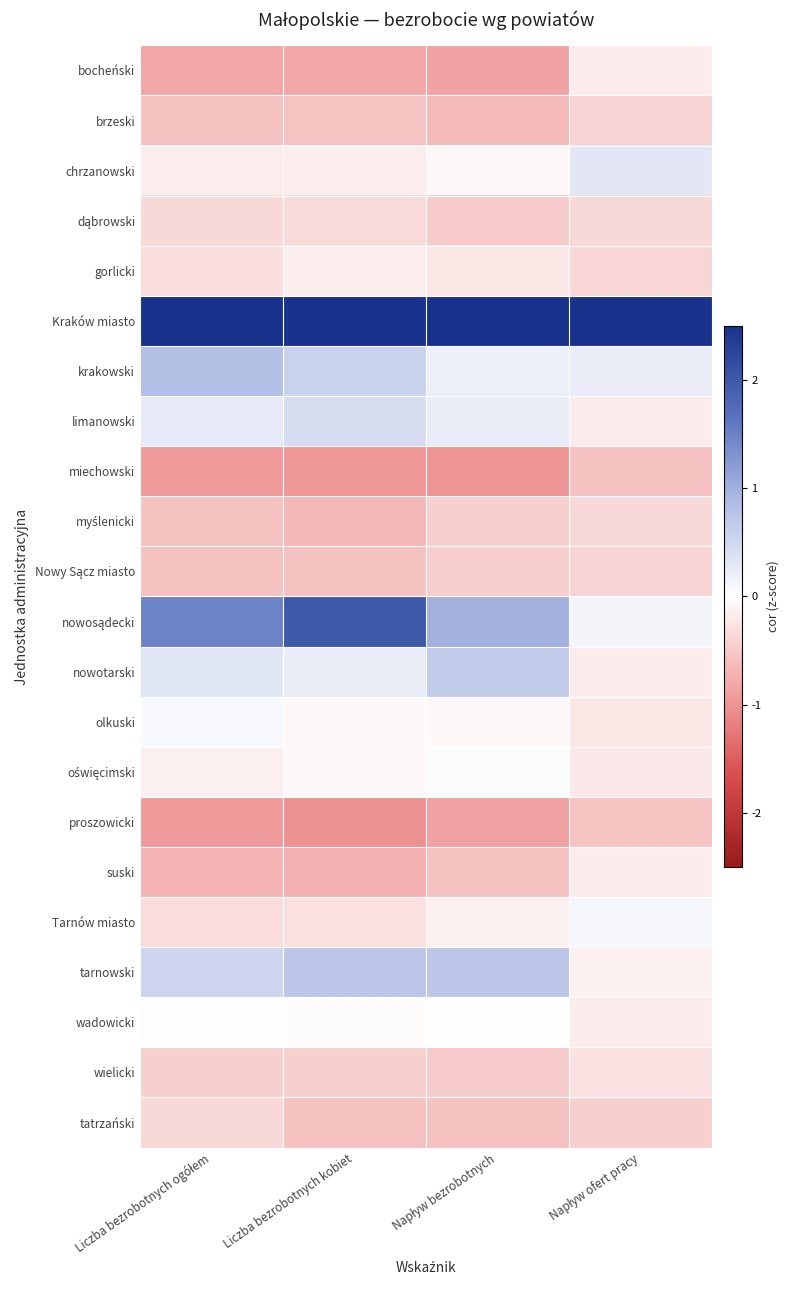

At which category does the chart reach its minimum across all series?

Liczba bezrobotnych kobiet